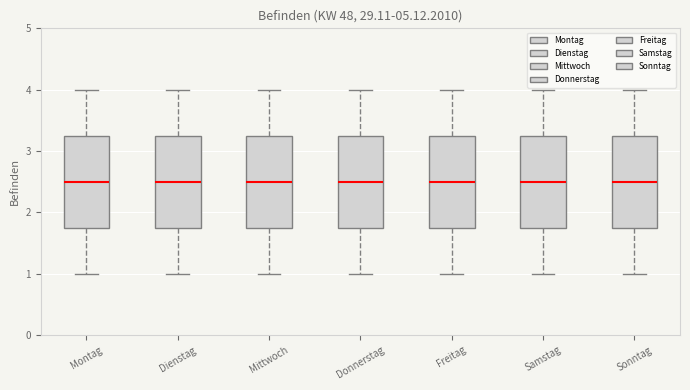

Reading left to right, read every box against the y-axis: the position of its median line, the range the box covers, and the ends of its whiskers. The values are not printed on the chart, so give them approximately, as read against the axis.

Montag: median 2.5, box 1.8 to 3.3, whiskers 1.0 to 4.0
Dienstag: median 2.5, box 1.8 to 3.3, whiskers 1.0 to 4.0
Mittwoch: median 2.5, box 1.8 to 3.3, whiskers 1.0 to 4.0
Donnerstag: median 2.5, box 1.8 to 3.3, whiskers 1.0 to 4.0
Freitag: median 2.5, box 1.8 to 3.3, whiskers 1.0 to 4.0
Samstag: median 2.5, box 1.8 to 3.3, whiskers 1.0 to 4.0
Sonntag: median 2.5, box 1.8 to 3.3, whiskers 1.0 to 4.0